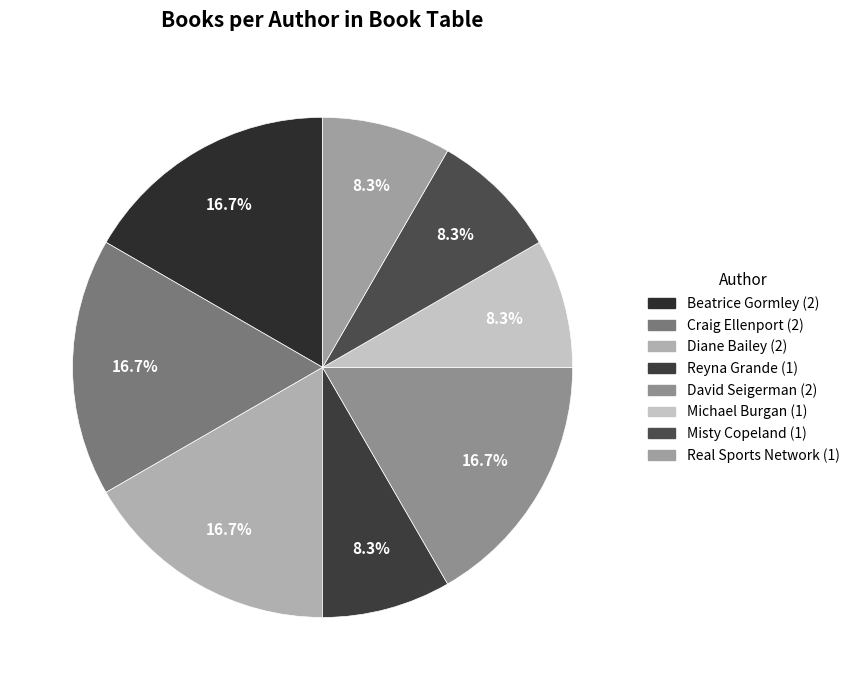

To the nearest percent, what is the combined percentage of Real Sports Network and Beatrice Gormley?

25%